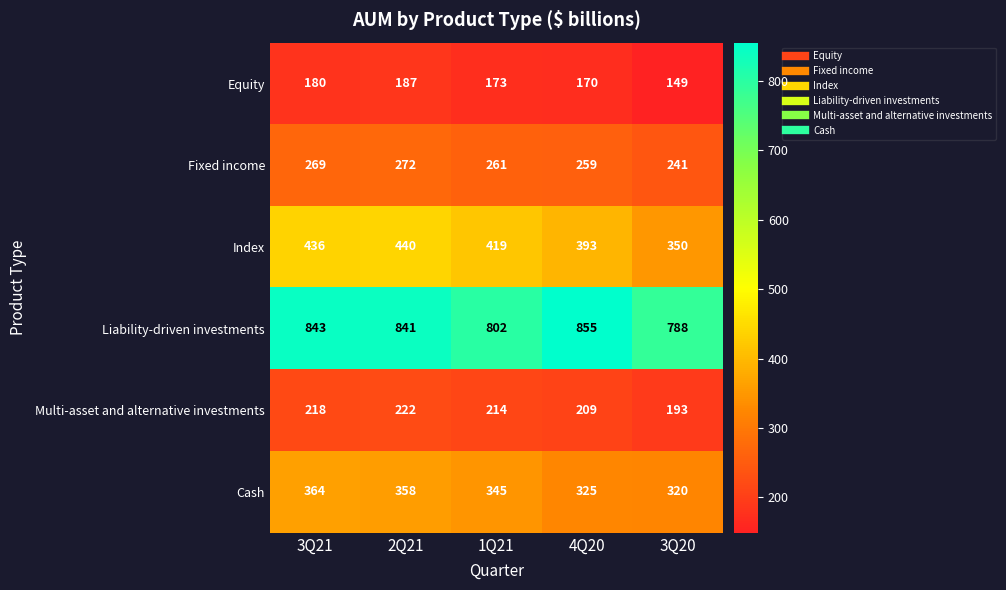

Rank the categories by Equity value from highest to lowest.

2Q21, 3Q21, 1Q21, 4Q20, 3Q20